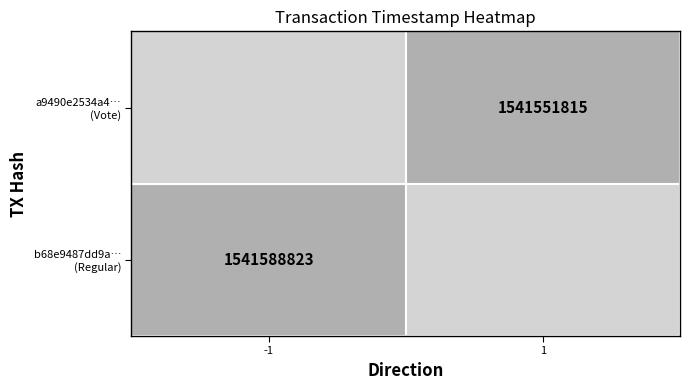

Which has a higher value, time_stamp or direction?

time_stamp